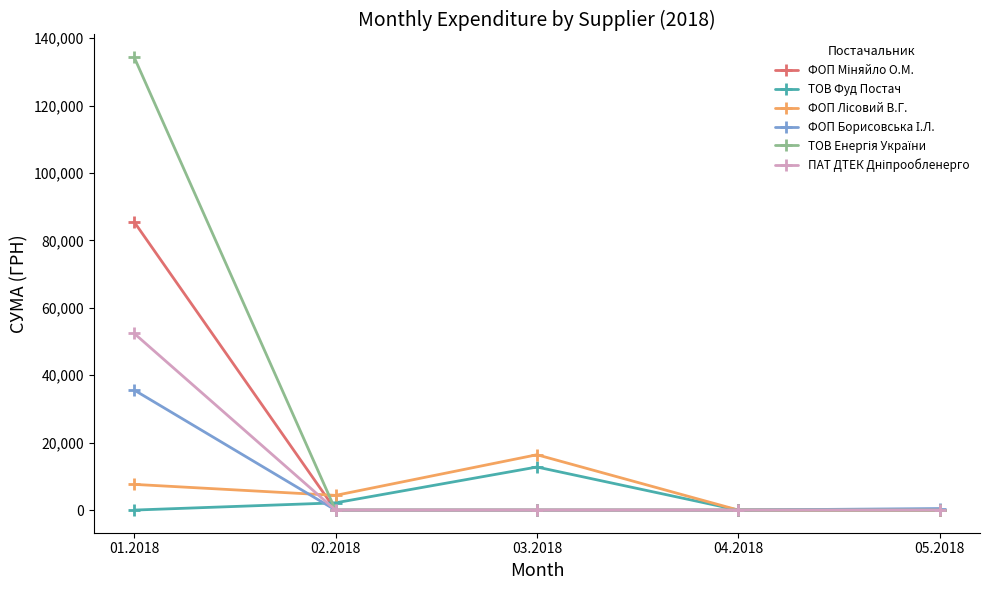

What is the maximum value shown in the chart?

134362.3